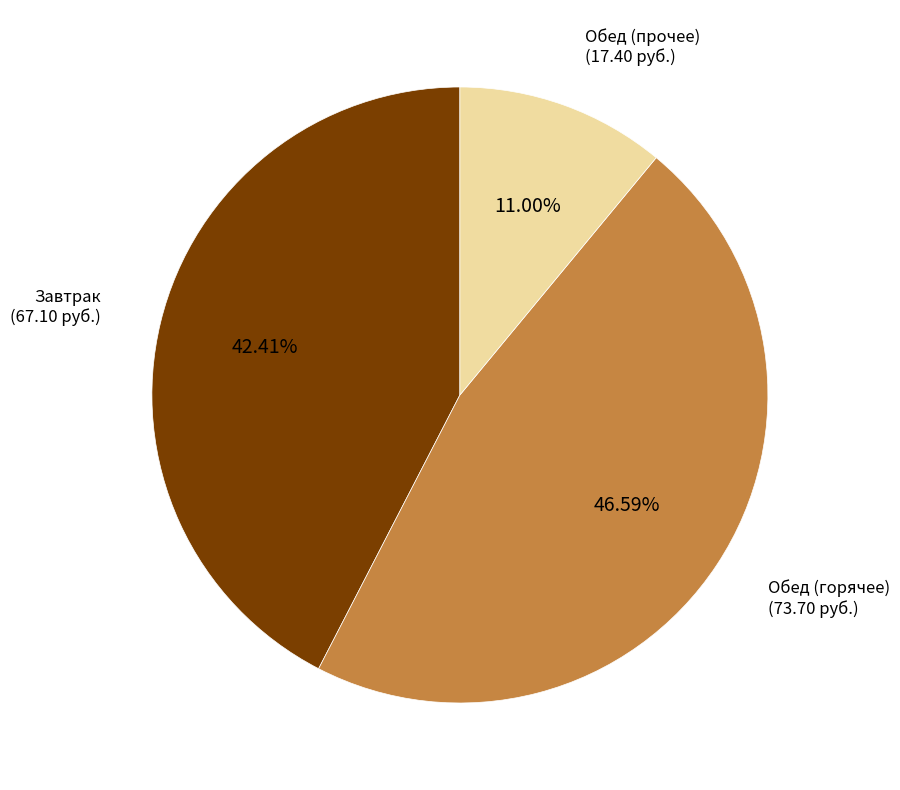

Is there a majority slice in this chart?

No